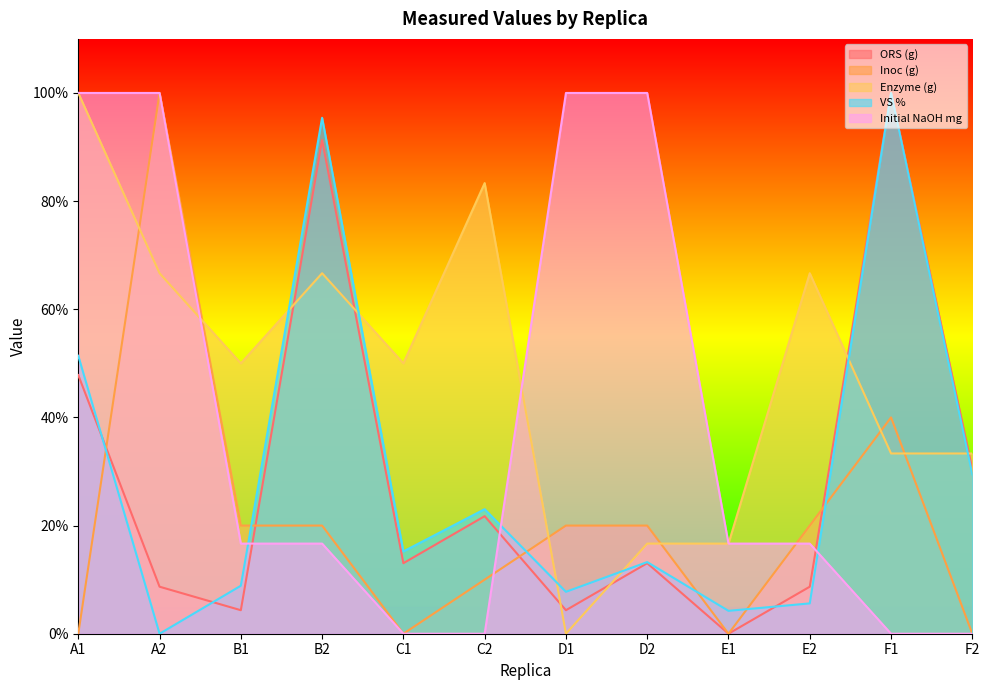

How many values in VS % are above zero?

11